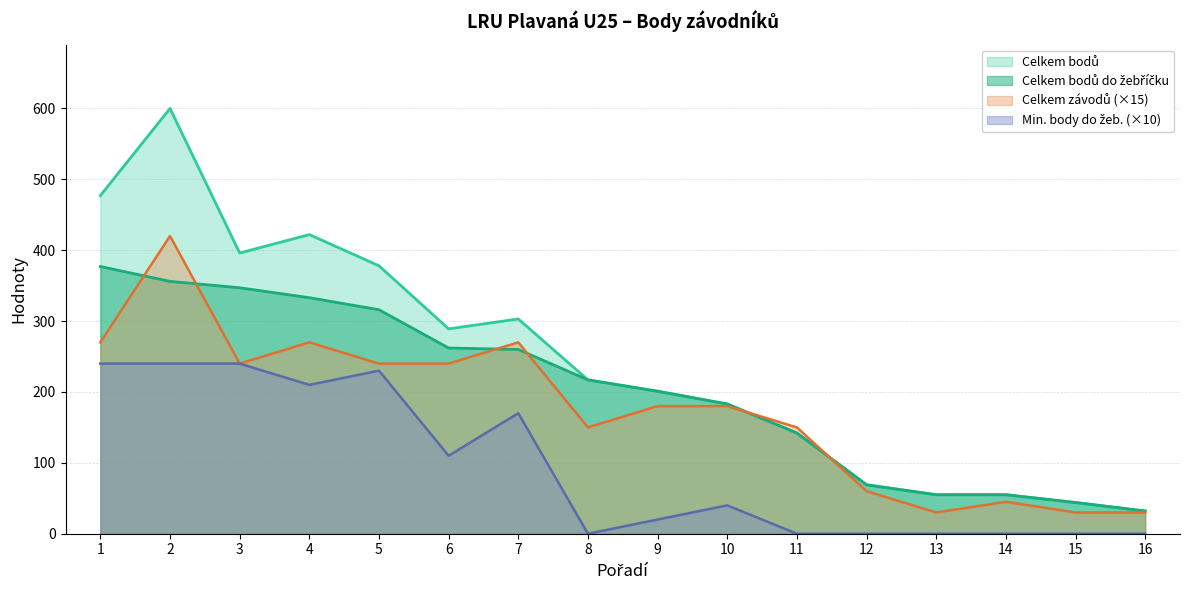

How many times do Celkem závodů and Celkem bodů do žebříčku cross each other?

6